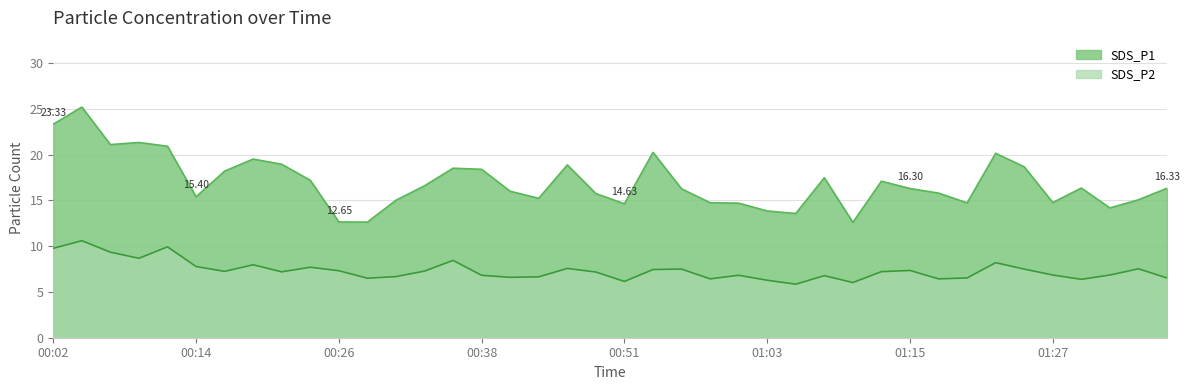

How many categories are shown in the chart?

40